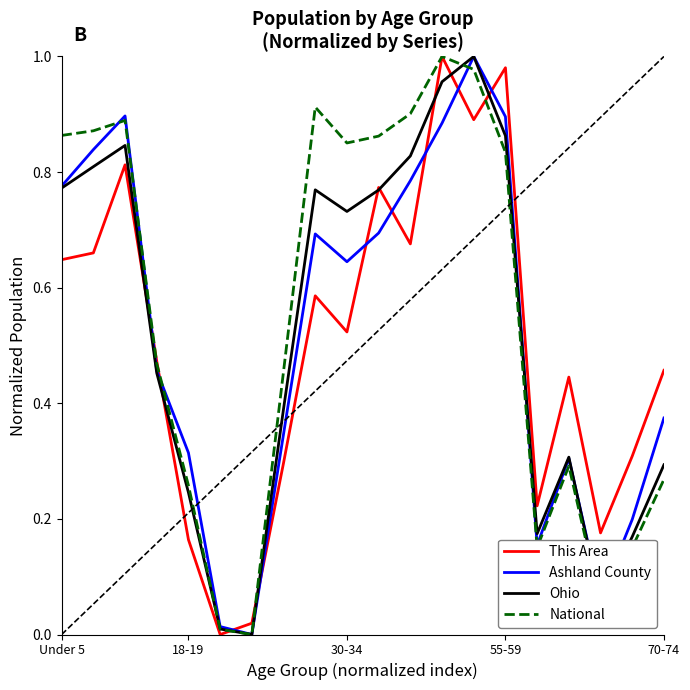

After their last crossing, which series has the higher values: Ohio or This Area?

This Area